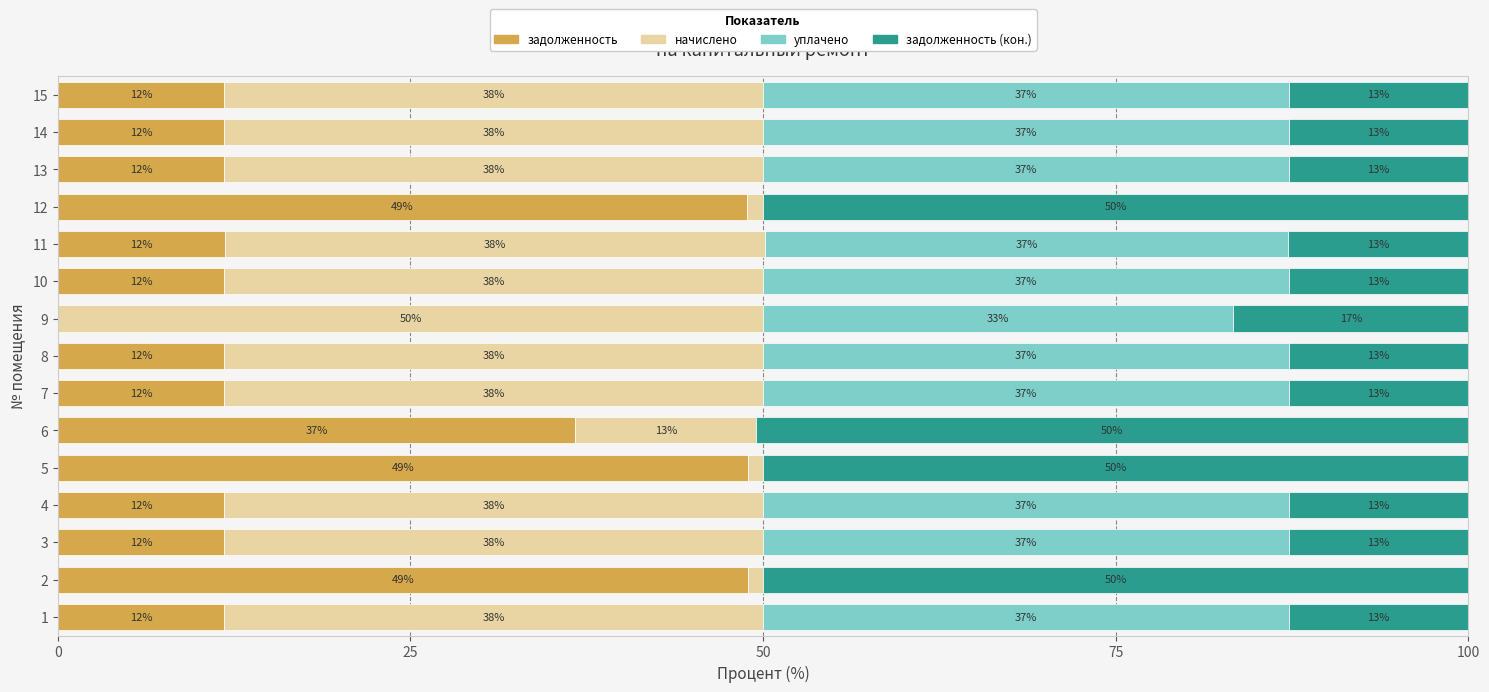

What is the value of the начислено bar at the 11th from the left?

38.3